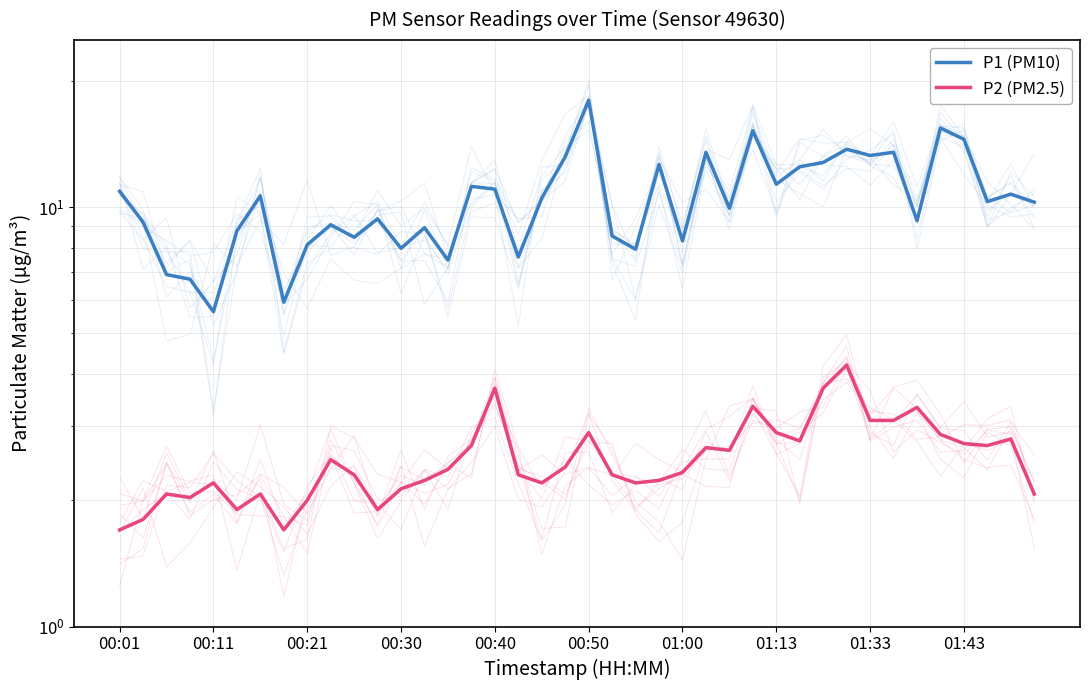

What is the value of the P2 (PM2.5) point at the 7th from the left?

2.1